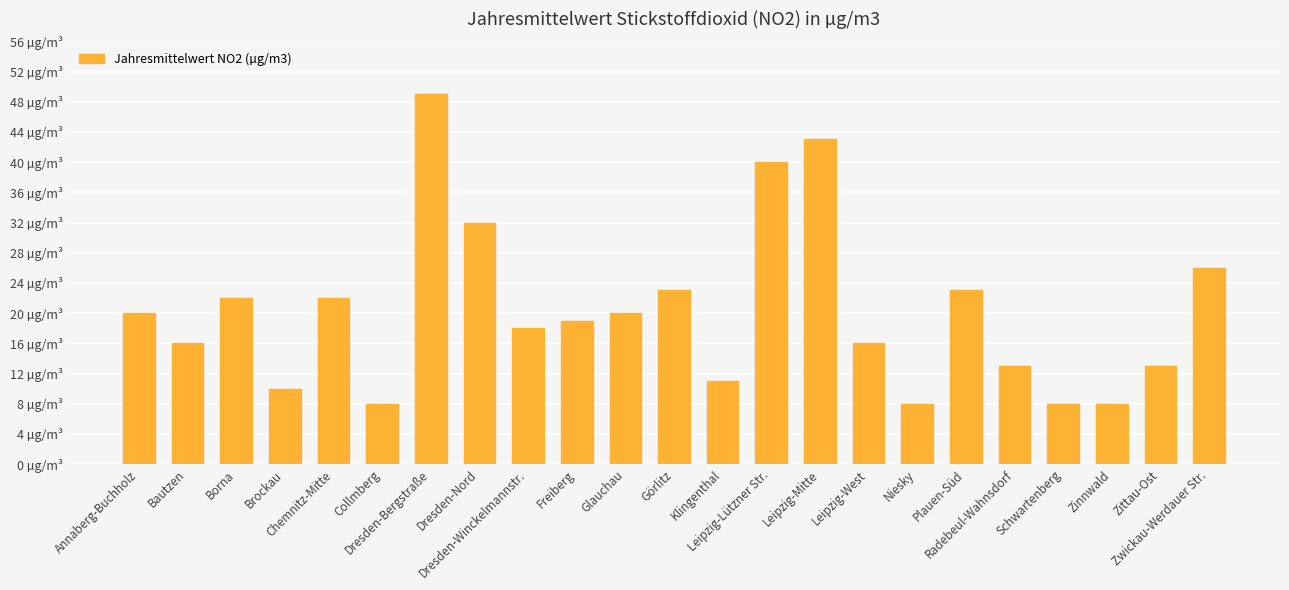

Reading left to right, what are all the values shown in this chart?

20	16	22	10	22	8	49	32	18	19	20	23	11	40	43	16	8	23	13	8	8	13	26